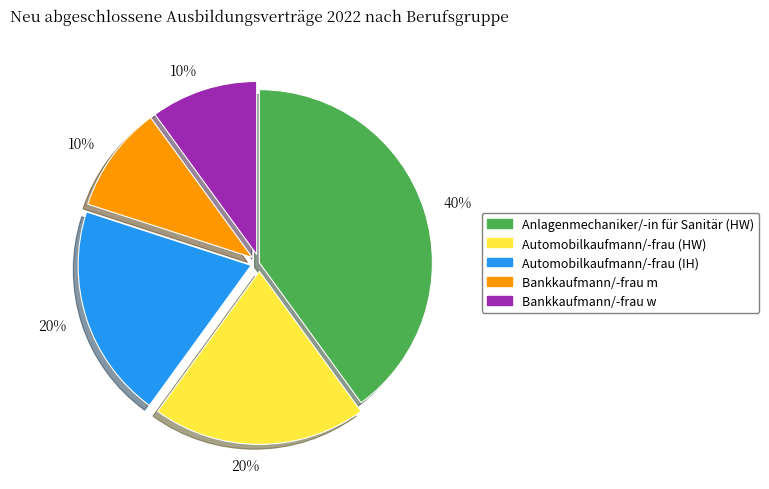

Does any single category account for the majority?

No